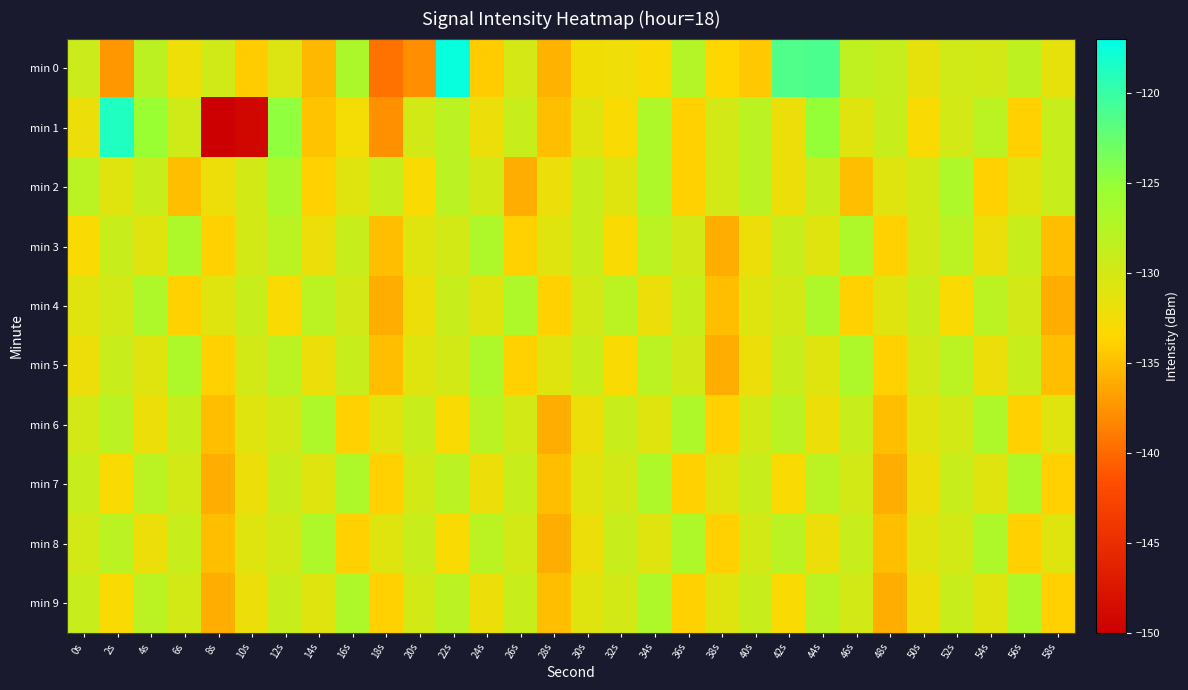

Reading left to right, what are all the values shown in this chart?

min 0: 0s=-129.3	2s=-137.3	4s=-128.2	6s=-132.2	8s=-129.6	10s=-134.3	12s=-130.7	14s=-135.4	16s=-126.9	18s=-139.5	20s=-137.8	22s=-117.5	24s=-134.2	26s=-130.1	28s=-135.8	30s=-132.3	32s=-132.3	34s=-133.0	36s=-127.4	38s=-133.5	40s=-134.5	42s=-121.3	44s=-121.1	46s=-128.4	48s=-128.9	50s=-131.6	52s=-129.7	54s=-129.9	56s=-128.3	58s=-131.7
min 1: 0s=-132.1	2s=-118.8	4s=-125.3	6s=-129.5	8s=-150.4	10s=-149.3	12s=-124.8	14s=-134.7	16s=-132.7	18s=-137.7	20s=-130.0	22s=-128.0	24s=-132.0	26s=-129.0	28s=-135.0	30s=-131.0	32s=-133.0	34s=-127.0	36s=-134.0	38s=-130.0	40s=-128.0	42s=-132.0	44s=-125.0	46s=-131.0	48s=-129.0	50s=-133.0	52s=-130.0	54s=-128.0	56s=-134.0	58s=-129.0
min 2: 0s=-128.0	2s=-131.0	4s=-129.0	6s=-135.0	8s=-132.0	10s=-130.0	12s=-127.0	14s=-134.0	16s=-131.0	18s=-129.0	20s=-133.0	22s=-128.0	24s=-130.0	26s=-136.0	28s=-132.0	30s=-129.0	32s=-131.0	34s=-127.0	36s=-134.0	38s=-130.0	40s=-128.0	42s=-132.0	44s=-129.0	46s=-135.0	48s=-131.0	50s=-130.0	52s=-127.0	54s=-134.0	56s=-131.0	58s=-129.0
min 3: 0s=-133.0	2s=-129.0	4s=-131.0	6s=-127.0	8s=-134.0	10s=-130.0	12s=-128.0	14s=-132.0	16s=-129.0	18s=-135.0	20s=-131.0	22s=-130.0	24s=-127.0	26s=-134.0	28s=-131.0	30s=-129.0	32s=-133.0	34s=-128.0	36s=-130.0	38s=-136.0	40s=-132.0	42s=-129.0	44s=-131.0	46s=-127.0	48s=-134.0	50s=-130.0	52s=-128.0	54s=-132.0	56s=-129.0	58s=-135.0
min 4: 0s=-131.0	2s=-130.0	4s=-127.0	6s=-134.0	8s=-131.0	10s=-129.0	12s=-133.0	14s=-128.0	16s=-130.0	18s=-136.0	20s=-132.0	22s=-129.0	24s=-131.0	26s=-127.0	28s=-134.0	30s=-130.0	32s=-128.0	34s=-132.0	36s=-129.0	38s=-135.0	40s=-131.0	42s=-130.0	44s=-127.0	46s=-134.0	48s=-131.0	50s=-129.0	52s=-133.0	54s=-128.0	56s=-130.0	58s=-136.0
min 5: 0s=-132.0	2s=-129.0	4s=-131.0	6s=-127.0	8s=-134.0	10s=-130.0	12s=-128.0	14s=-132.0	16s=-129.0	18s=-135.0	20s=-131.0	22s=-130.0	24s=-127.0	26s=-134.0	28s=-131.0	30s=-129.0	32s=-133.0	34s=-128.0	36s=-130.0	38s=-136.0	40s=-132.0	42s=-129.0	44s=-131.0	46s=-127.0	48s=-134.0	50s=-130.0	52s=-128.0	54s=-132.0	56s=-129.0	58s=-135.0
min 6: 0s=-130.0	2s=-128.0	4s=-132.0	6s=-129.0	8s=-135.0	10s=-131.0	12s=-130.0	14s=-127.0	16s=-134.0	18s=-131.0	20s=-129.0	22s=-133.0	24s=-128.0	26s=-130.0	28s=-136.0	30s=-132.0	32s=-129.0	34s=-131.0	36s=-127.0	38s=-134.0	40s=-130.0	42s=-128.0	44s=-132.0	46s=-129.0	48s=-135.0	50s=-131.0	52s=-130.0	54s=-127.0	56s=-134.0	58s=-131.0
min 7: 0s=-129.0	2s=-133.0	4s=-128.0	6s=-130.0	8s=-136.0	10s=-132.0	12s=-129.0	14s=-131.0	16s=-127.0	18s=-134.0	20s=-130.0	22s=-128.0	24s=-132.0	26s=-129.0	28s=-135.0	30s=-131.0	32s=-130.0	34s=-127.0	36s=-134.0	38s=-131.0	40s=-129.0	42s=-133.0	44s=-128.0	46s=-130.0	48s=-136.0	50s=-132.0	52s=-129.0	54s=-131.0	56s=-127.0	58s=-134.0
min 8: 0s=-130.0	2s=-128.0	4s=-132.0	6s=-129.0	8s=-135.0	10s=-131.0	12s=-130.0	14s=-127.0	16s=-134.0	18s=-131.0	20s=-129.0	22s=-133.0	24s=-128.0	26s=-130.0	28s=-136.0	30s=-132.0	32s=-129.0	34s=-131.0	36s=-127.0	38s=-134.0	40s=-130.0	42s=-128.0	44s=-132.0	46s=-129.0	48s=-135.0	50s=-131.0	52s=-130.0	54s=-127.0	56s=-134.0	58s=-131.0
min 9: 0s=-129.0	2s=-133.0	4s=-128.0	6s=-130.0	8s=-136.0	10s=-132.0	12s=-129.0	14s=-131.0	16s=-127.0	18s=-134.0	20s=-130.0	22s=-128.0	24s=-132.0	26s=-129.0	28s=-135.0	30s=-131.0	32s=-130.0	34s=-127.0	36s=-134.0	38s=-131.0	40s=-129.0	42s=-133.0	44s=-128.0	46s=-130.0	48s=-136.0	50s=-132.0	52s=-129.0	54s=-131.0	56s=-127.0	58s=-134.0